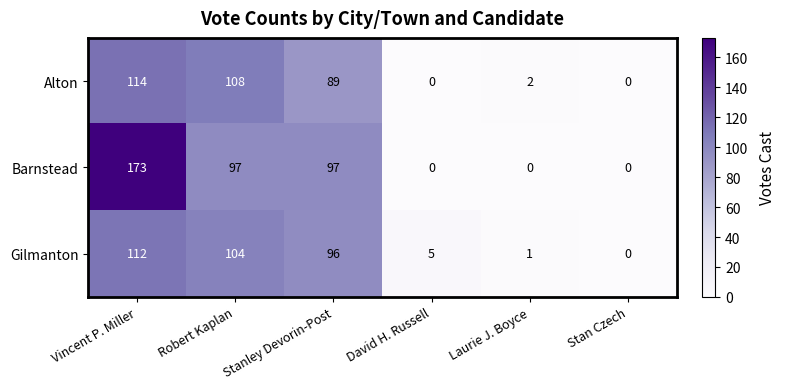

What is the total value across all series at Stanley Devorin-Post?

282